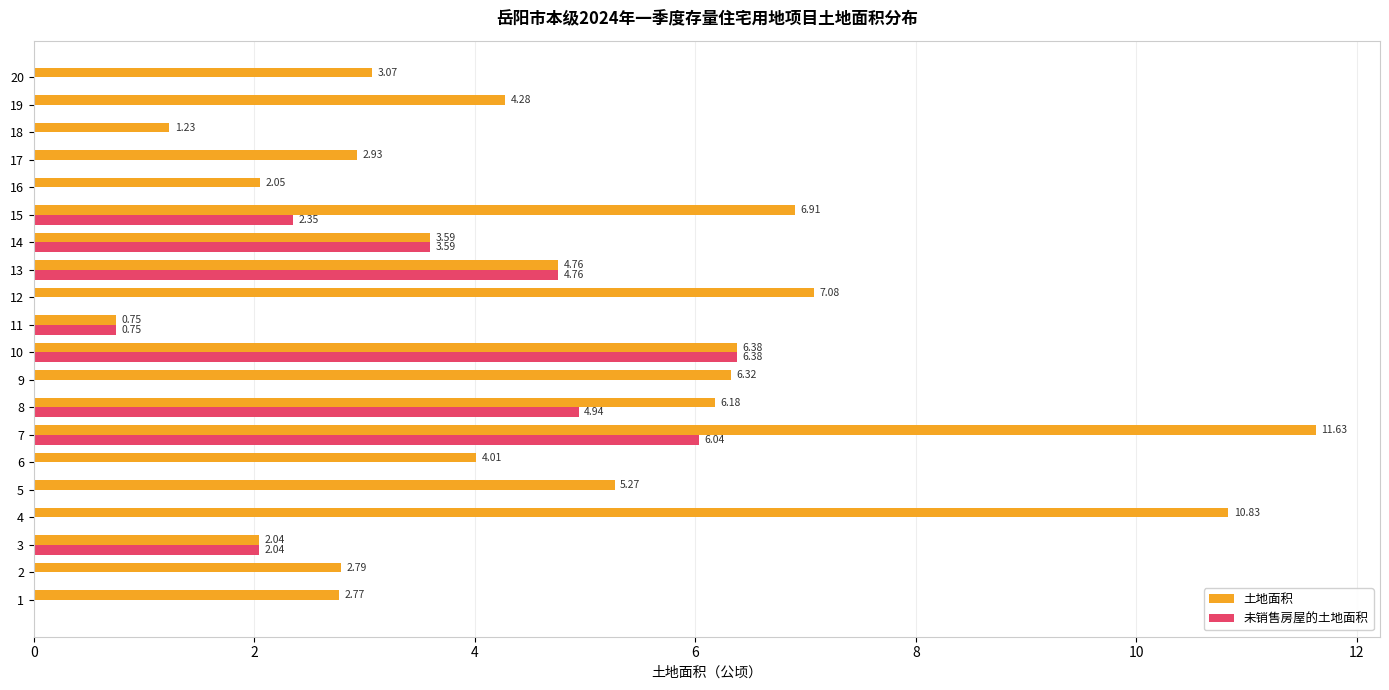

At which category is the sum across all series the highest?

7